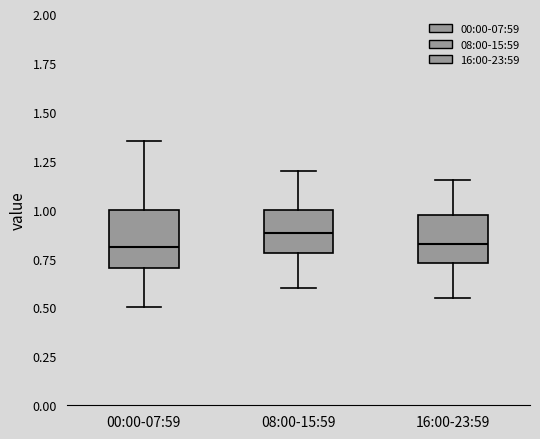

Where is the upper edge of the box for 00:00-07:59 on the y-axis? The values are not printed on the chart, so give them approximately, as read against the axis.

1.00